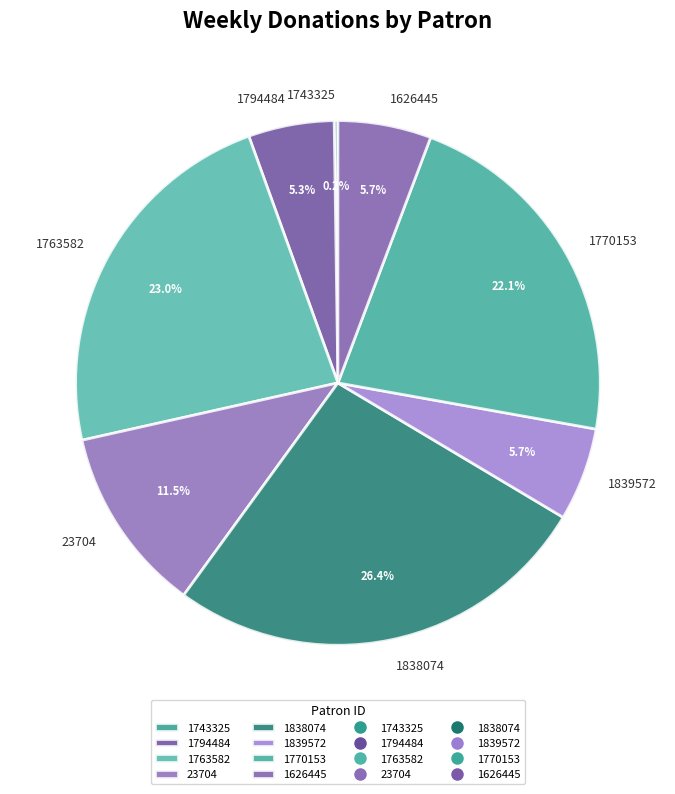

What is the largest slice in the pie chart?

1838074